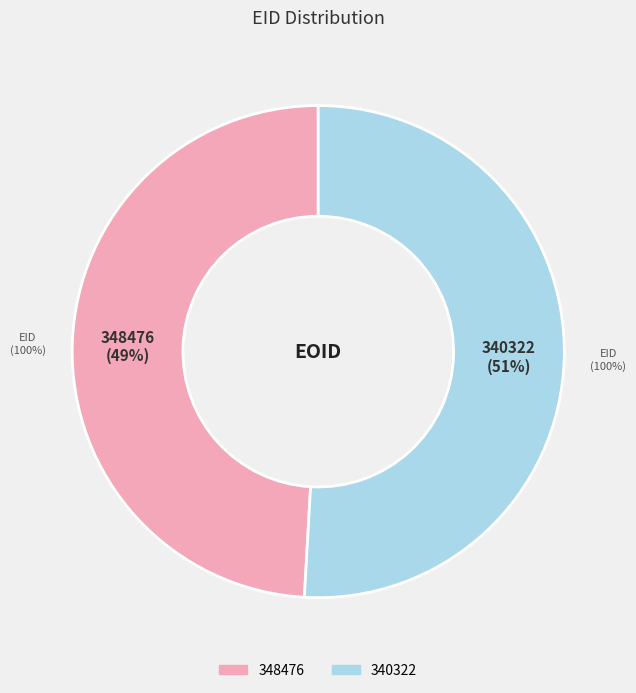

How many slices are in this pie chart?

2